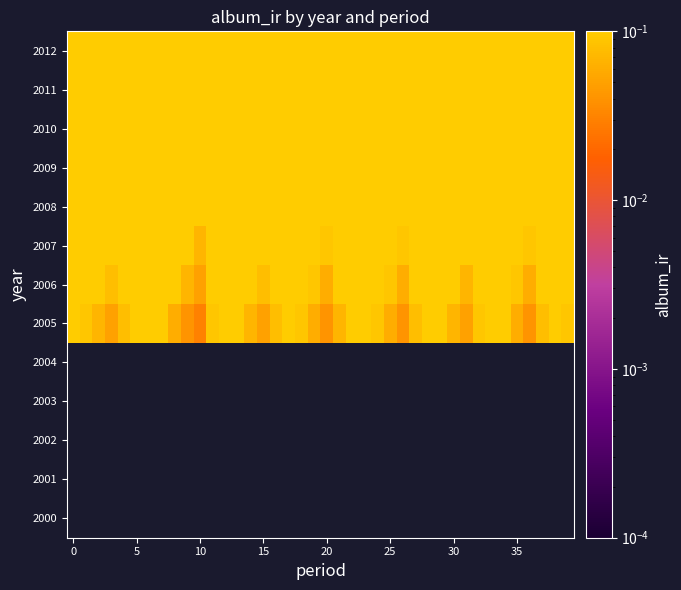

The 2012 series shows 0.4 at 5. True or false?

False